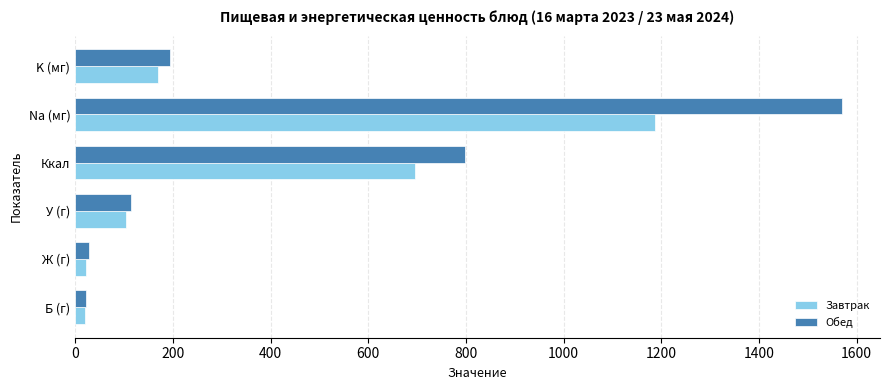

Where is Завтрак nearest to the value 604?

Ккал